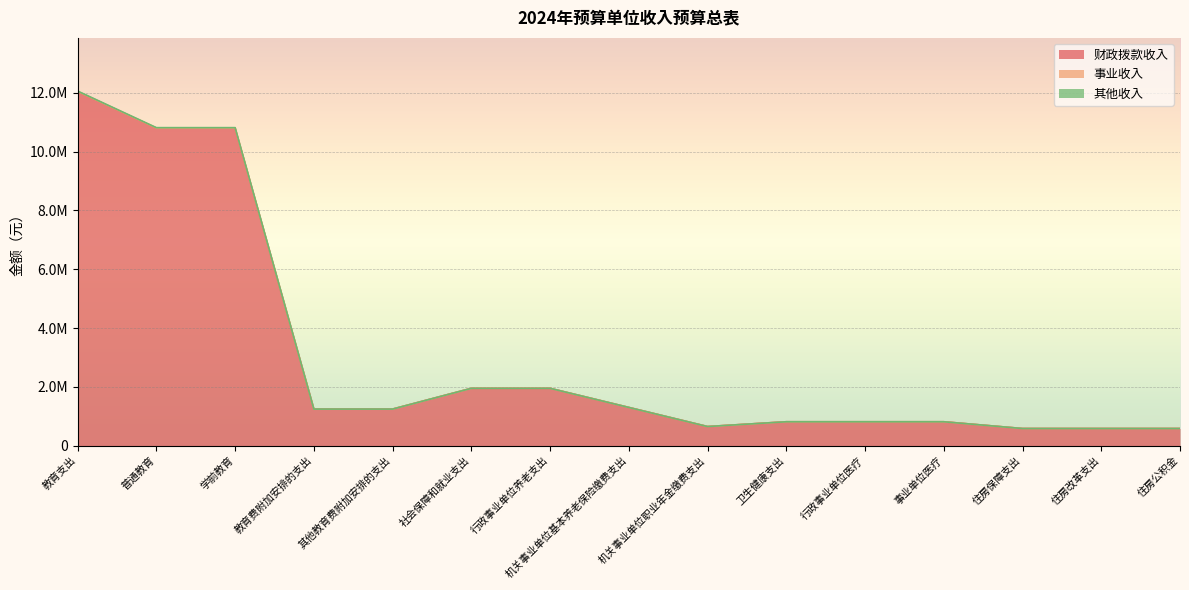

True or false: 财政拨款收入 and 其他收入 cross at least once.

False